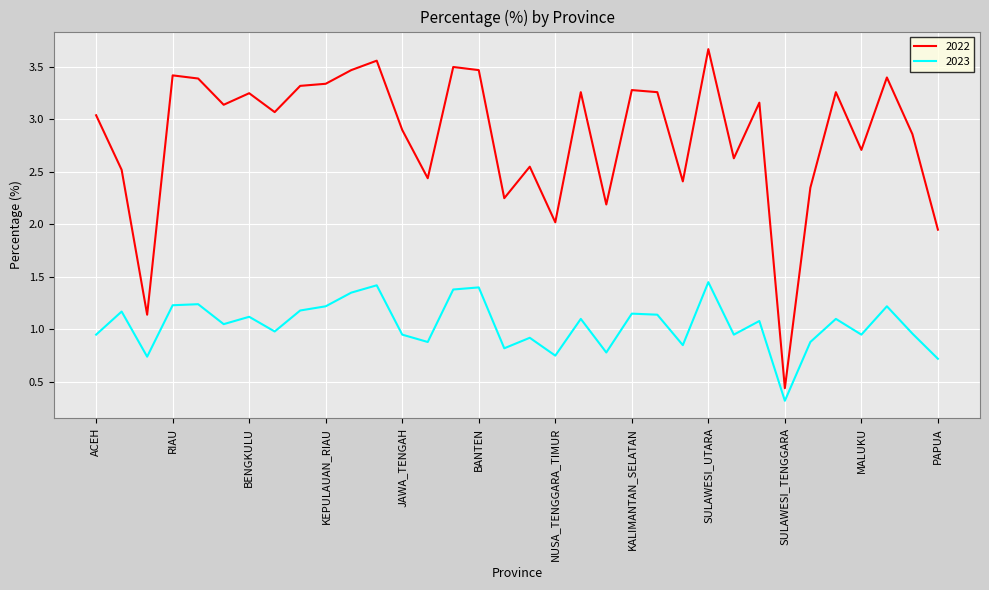

How many lines are shown in the chart?

2